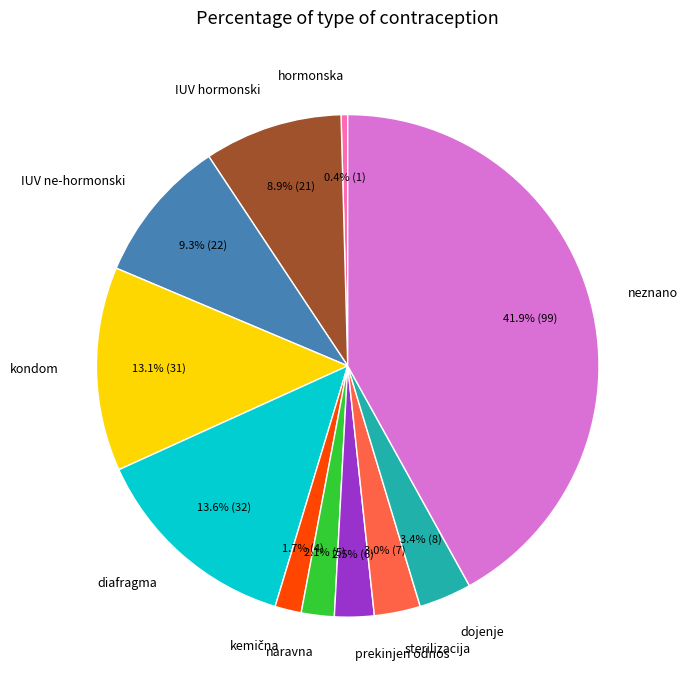

What is the ratio of the value at kondom to the value at dojenje?

3.9